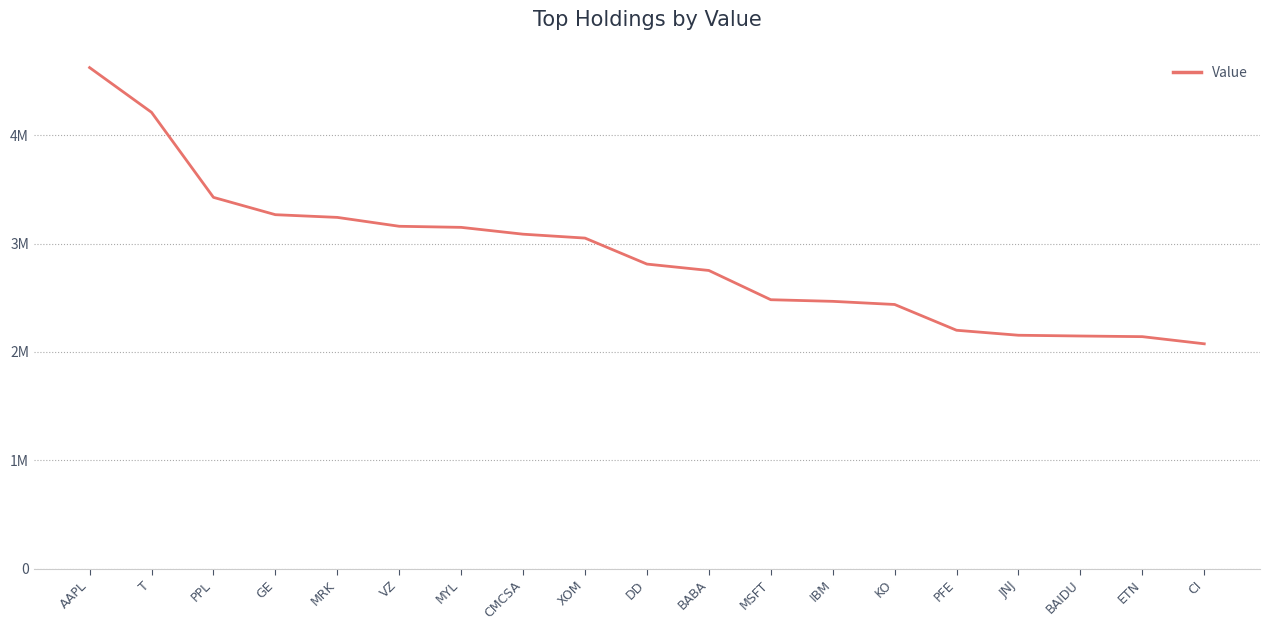

At which label is the value closest to 3350000?

PPL